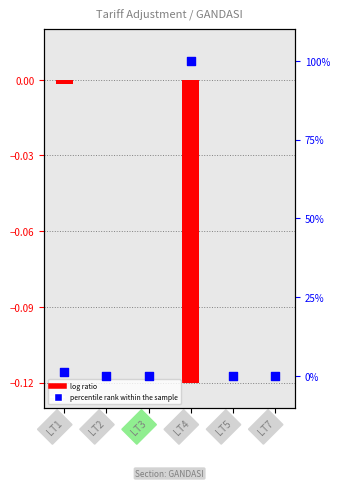

Which series has the largest total across all categories?

percentile rank within the sample